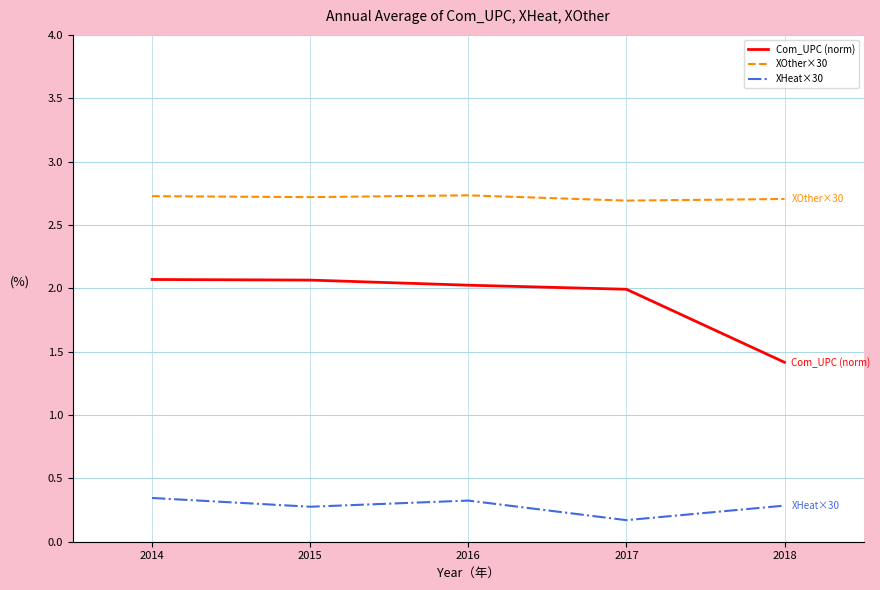

Rank the series by their maximum value, from lowest to highest.

XHeat×30, Com_UPC (norm), XOther×30